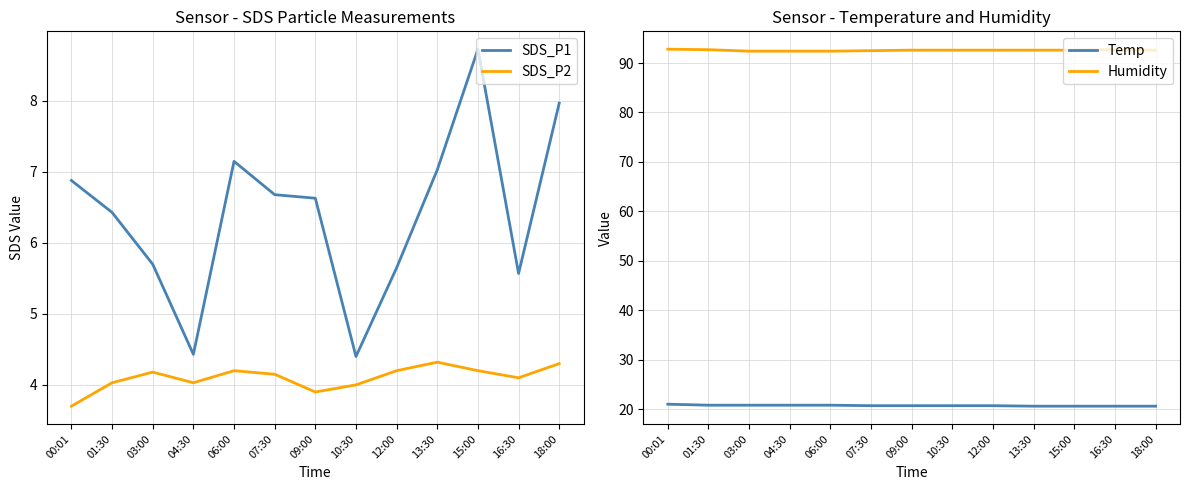

Does the chart have visible grid lines?

Yes